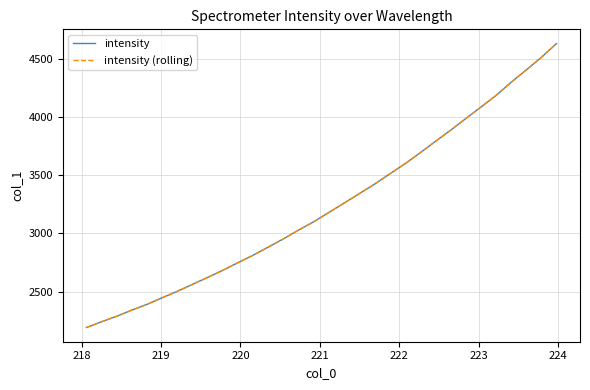

True or false: intensity and intensity (rolling) intersect in this chart.

False